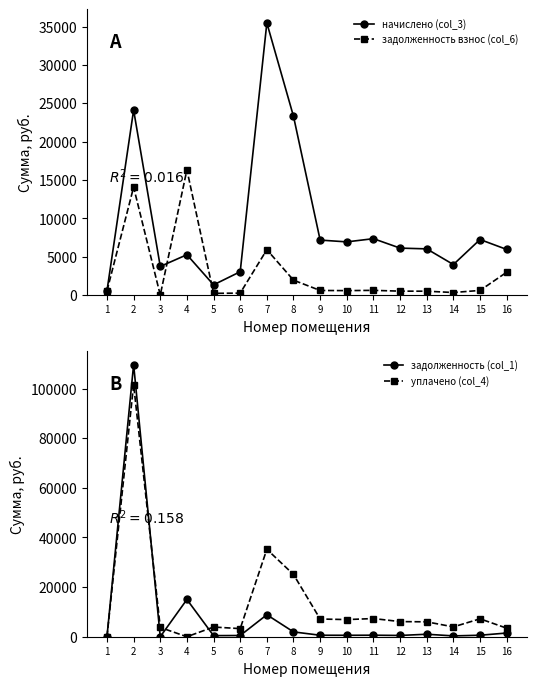

Reading right to left, extract all data points from this chart.

начислено (col_3): 16=5946.7	15=7239.5	14=3976.8	13=6020.5	12=6119.0	11=7350.2	10=6931.7	9=7165.6	8=23294.3	7=35470.9	6=3041.0	5=1329.7	4=5257.2	3=3730.6	2=24119.2	1=542.8
задолженность взнос (col_6): 16=2973.4	15=603.3	14=331.4	13=501.7	12=509.9	11=612.5	10=577.6	9=597.1	8=1941.2	7=5911.8	6=253.4	5=221.6	4=16322.5	3=0.0	2=14069.5	1=542.8
задолженность (col_1): 16=1486.7	15=603.3	14=331.4	13=1003.1	12=509.9	11=612.5	10=577.6	9=597.1	8=1941.2	7=8857.5	6=487.8	5=443.2	4=15008.2	3=0.0	2=109694.2	1=0.0
уплачено (col_4): 16=3450.1	15=7216.6	14=3964.2	13=6001.1	12=6099.7	11=7327.0	10=6909.7	9=7142.9	8=25088.3	7=35246.2	6=3265.8	5=3906.8	4=0.0	3=3730.6	2=101654.4	1=0.0